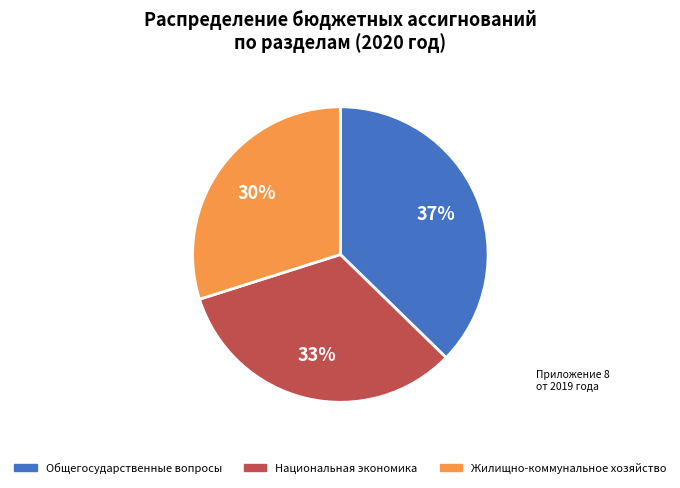

To the nearest percent, what is the difference between the largest and smallest slice percentages?

7%